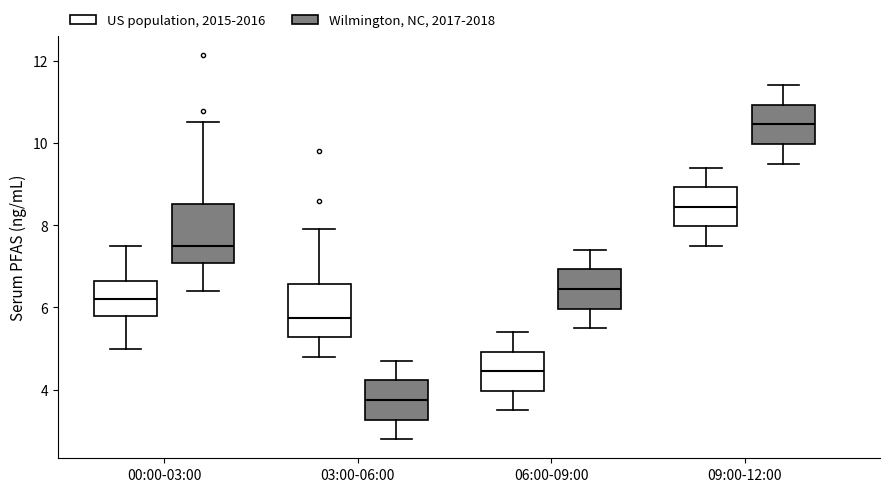

Which box's median line is the lowest?

03:00-06:00 (Wilmington, NC, 2017-2018)